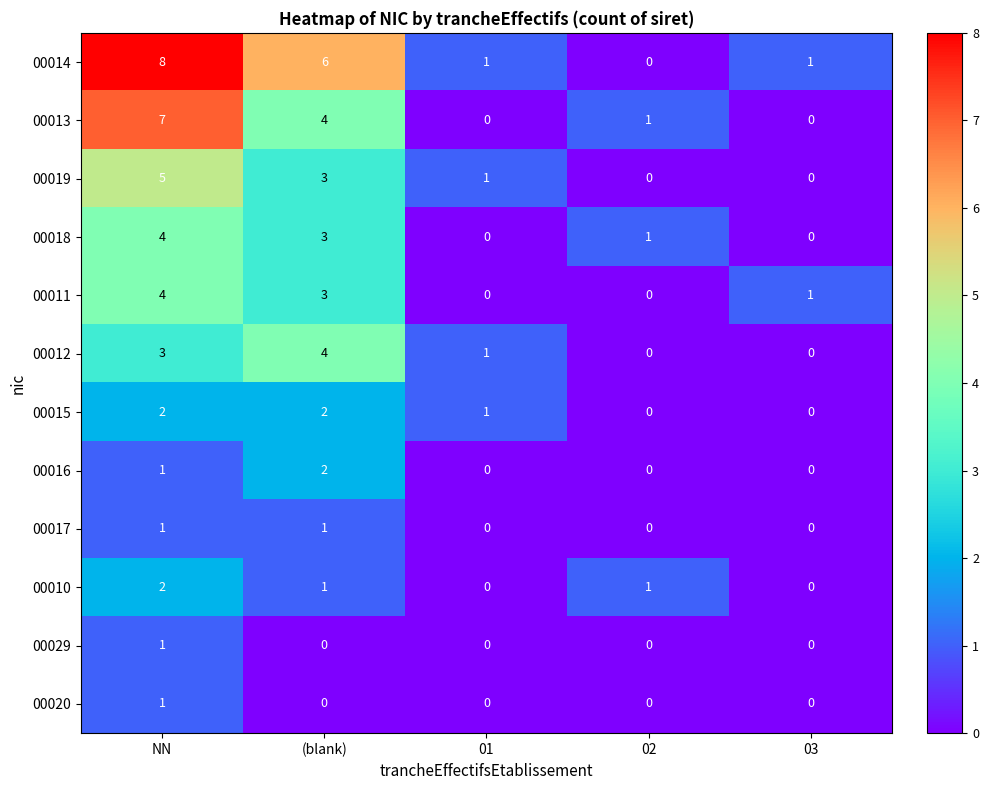

At which label does 00015 first exceed 1?

NN